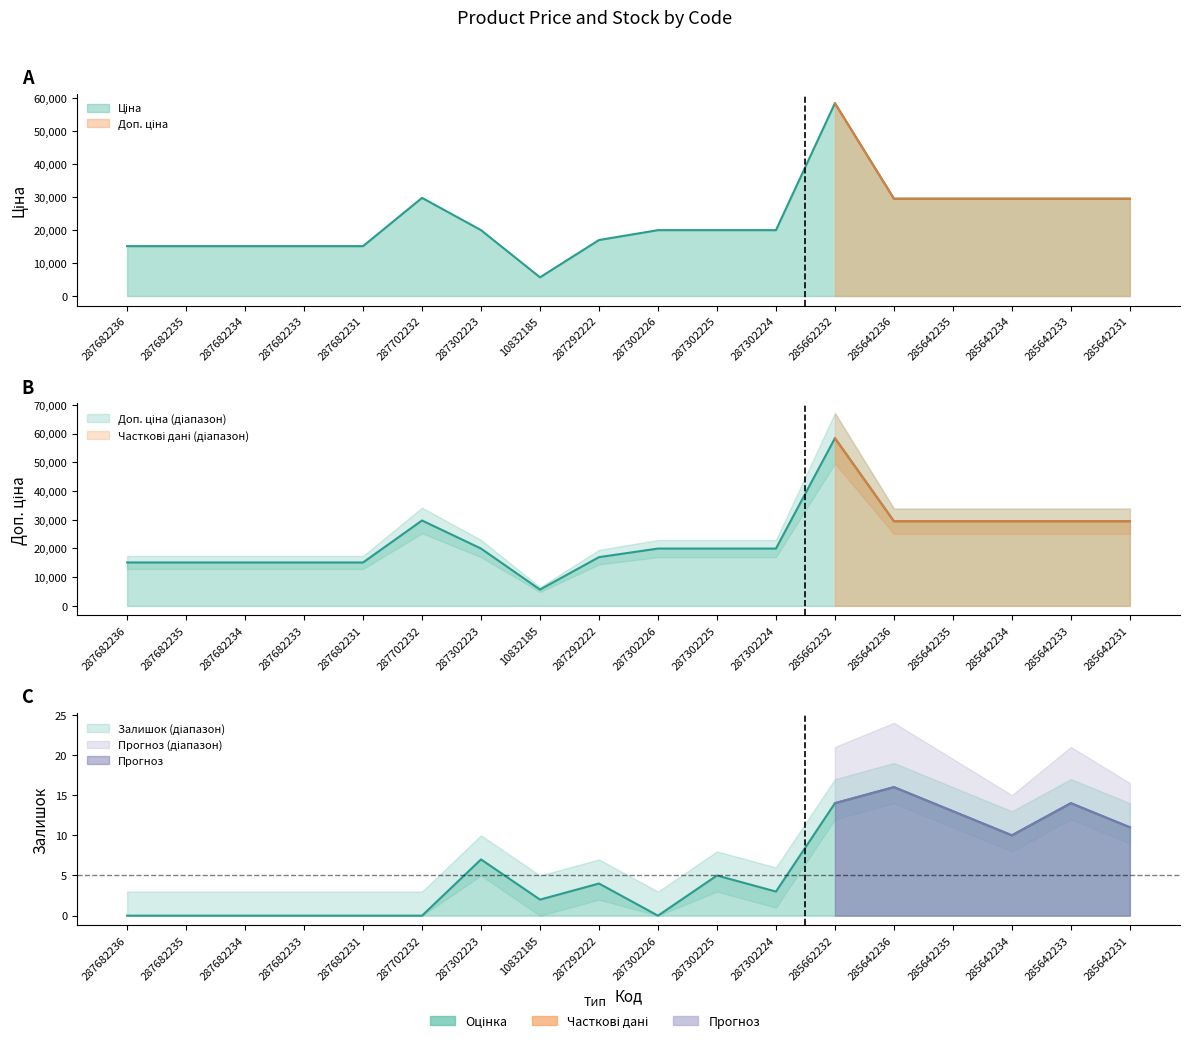

Reading left to right, extract all data points from this chart.

Ціна: 287682236=15120.0	287682235=15120.0	287682234=15120.0	287682233=15120.0	287682231=15120.0	287702232=29747.2	287302223=19964.2	10832185=5673.8	287292222=16976.3	287302226=19964.2	287302225=19964.2	287302224=19964.2	285662232=58426.5	285642236=29491.5	285642235=29491.5	285642234=29491.5	285642233=29491.5	285642231=29491.5
Доп. ціна: 287682236=15120.0	287682235=15120.0	287682234=15120.0	287682233=15120.0	287682231=15120.0	287702232=29747.2	287302223=19964.2	10832185=5673.8	287292222=16976.3	287302226=19964.2	287302225=19964.2	287302224=19964.2	285662232=58426.5	285642236=29491.5	285642235=29491.5	285642234=29491.5	285642233=29491.5	285642231=29491.5
Залишок: 287682236=0.0	287682235=0.0	287682234=0.0	287682233=0.0	287682231=0.0	287702232=0.0	287302223=7.0	10832185=2.0	287292222=4.0	287302226=0.0	287302225=5.0	287302224=3.0	285662232=14.0	285642236=16.0	285642235=13.0	285642234=10.0	285642233=14.0	285642231=11.0